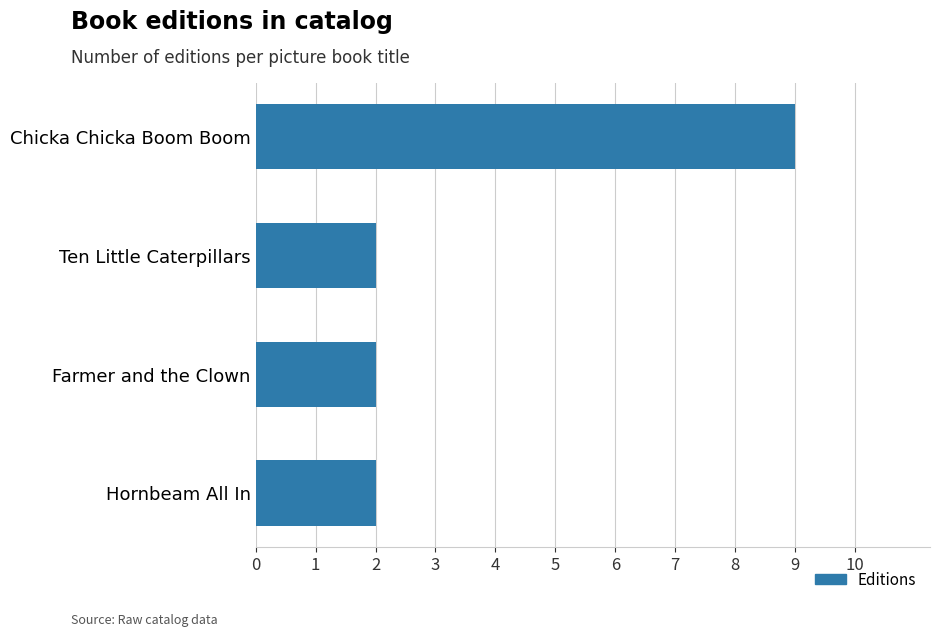

True or false: the data shows 9 at Chicka Chicka Boom Boom.

True